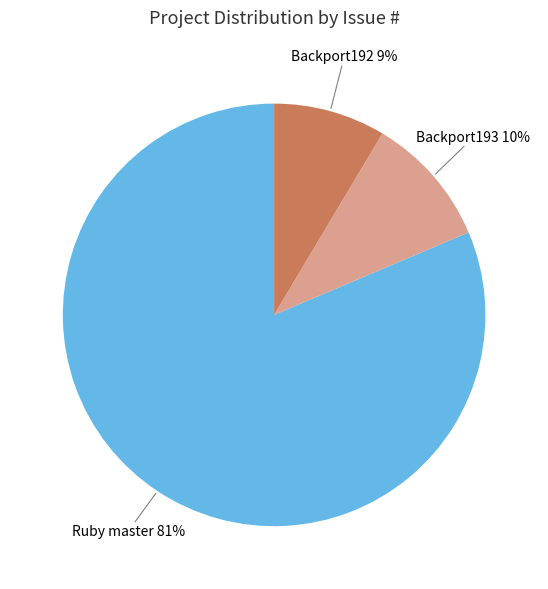

To the nearest percent, what is the average slice percentage?

33%